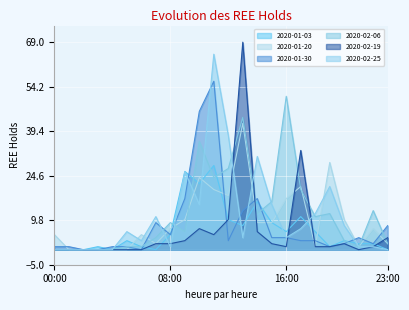

The value of 2020-01-03 at 16:00 is 6. True or false?

True